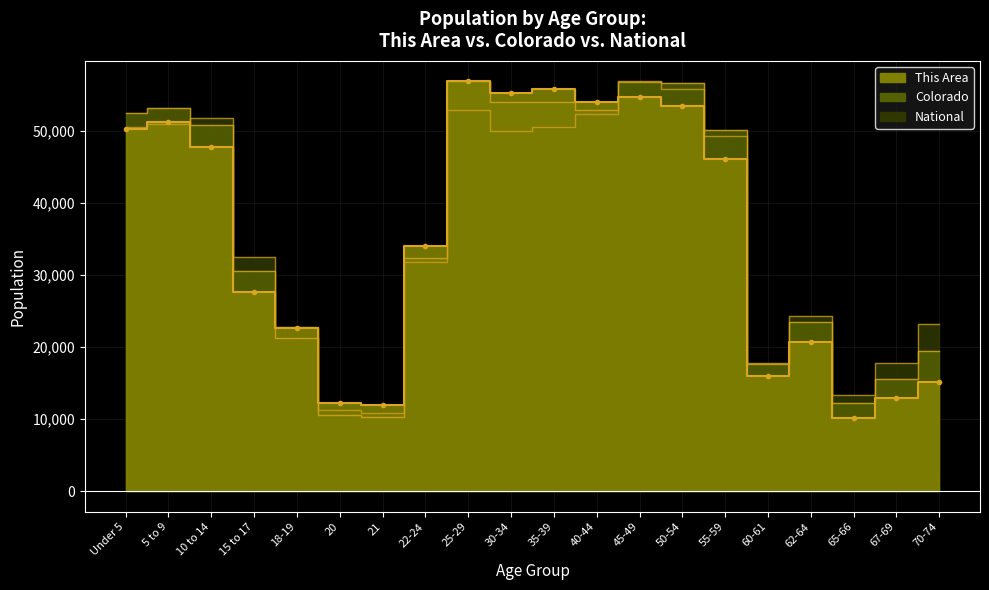

True or false: This Area has more than 2 points higher than both neighbors.

True